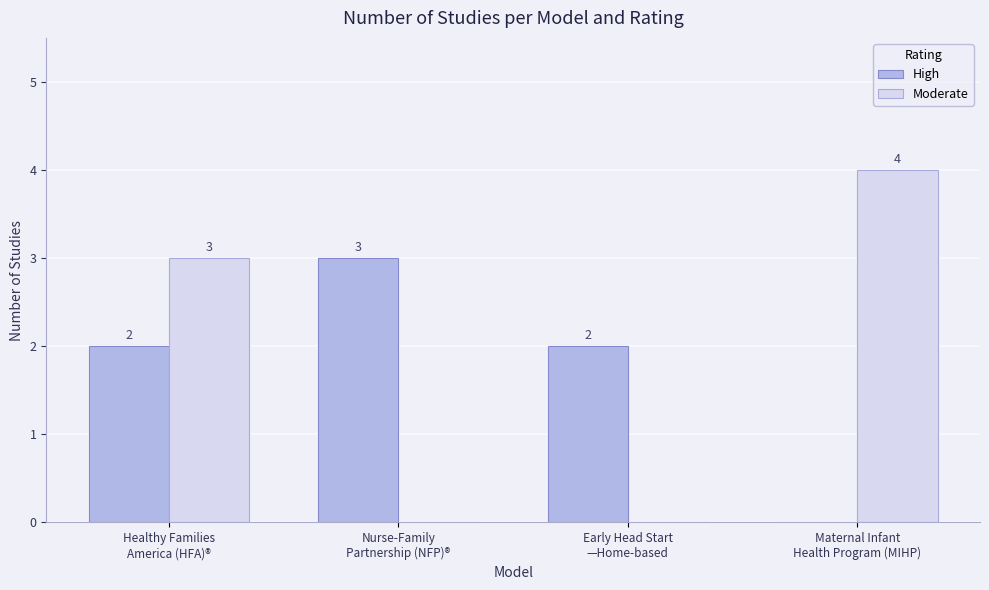

Reading right to left, list all the values displayed in this chart.

High: Maternal Infant
Health Program (MIHP)=0	Early Head Start
—Home-based=2	Nurse-Family
Partnership (NFP)®=3	Healthy Families
America (HFA)®=2
Moderate: Maternal Infant
Health Program (MIHP)=4	Early Head Start
—Home-based=0	Nurse-Family
Partnership (NFP)®=0	Healthy Families
America (HFA)®=3